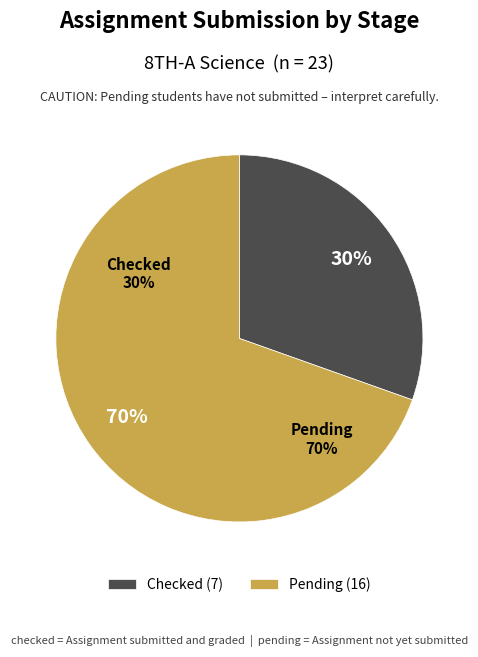

Rank the categories by value from highest to lowest.

pending, checked